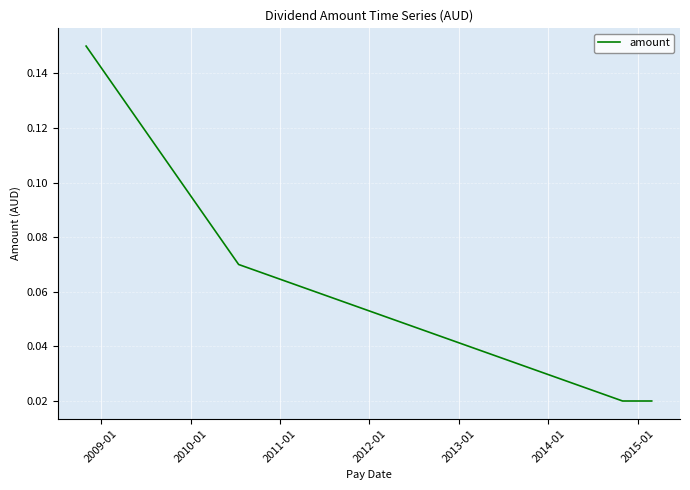

How many values are between 0 and 1?

4